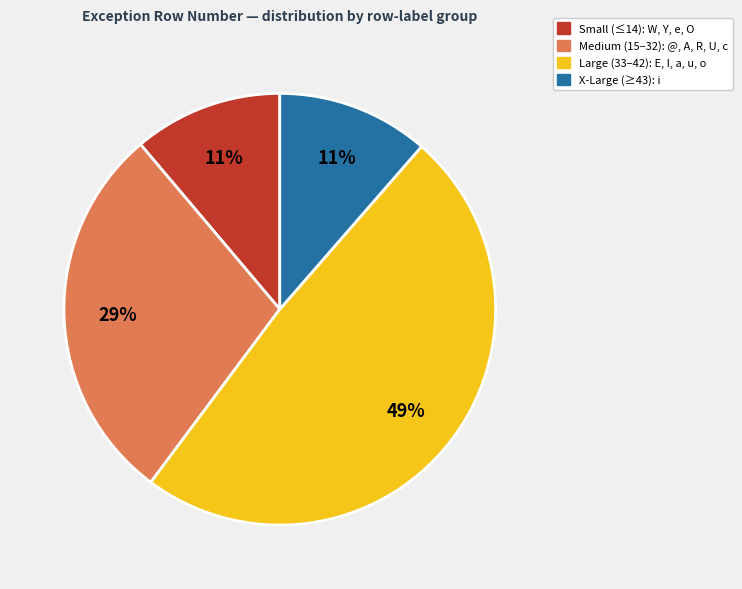

To the nearest percent, what is the difference between the largest and smallest slice percentages?

38%